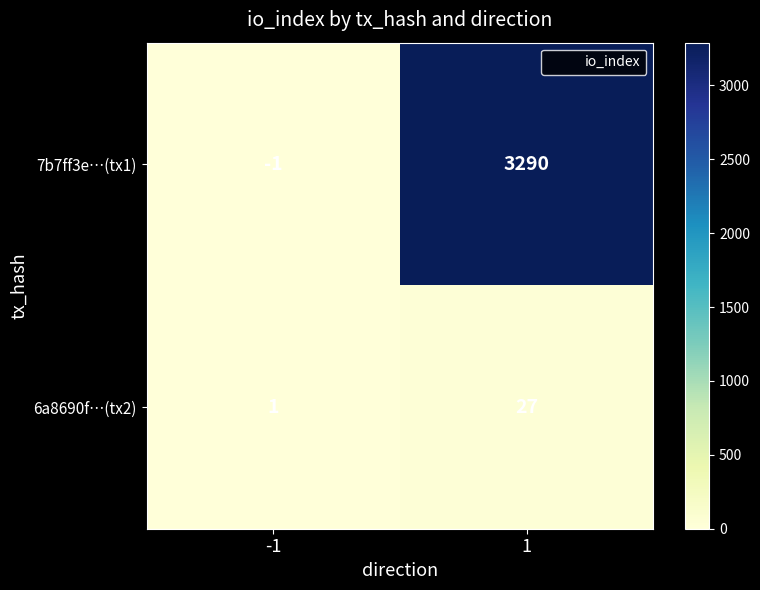

True or false: 7b7ff3e…(tx1) has a value of 3290 at 1.

True